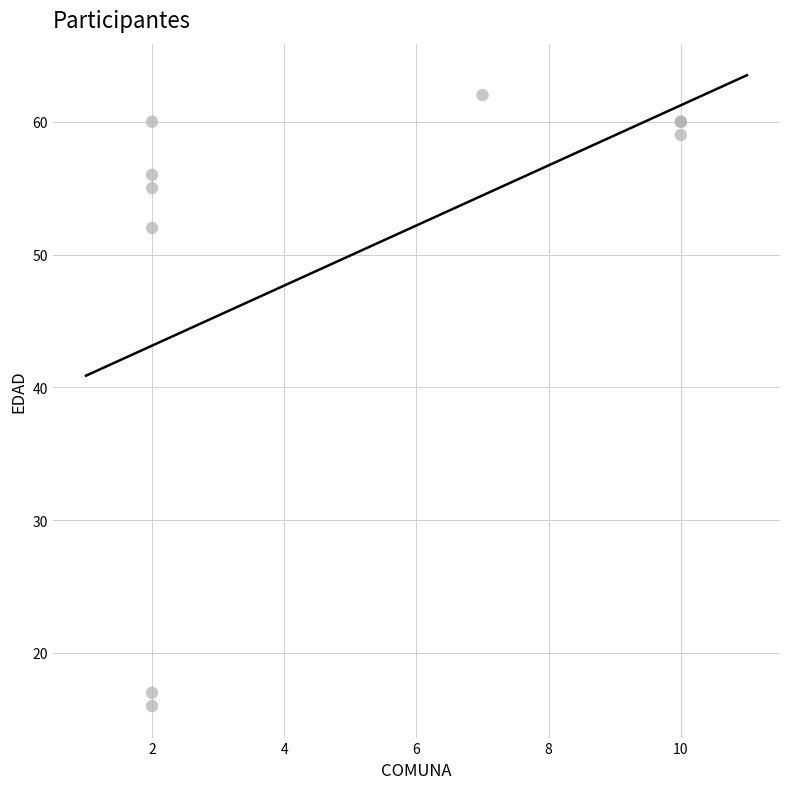

What Y value in the scatter plot is closest to 39?

52